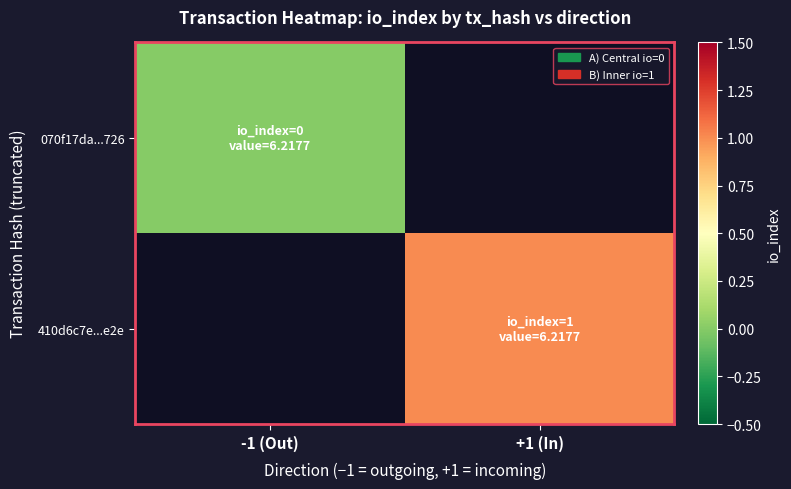

List the series in order of their overall mean, lowest first.

070f17da...726, 410d6c7e...e2e